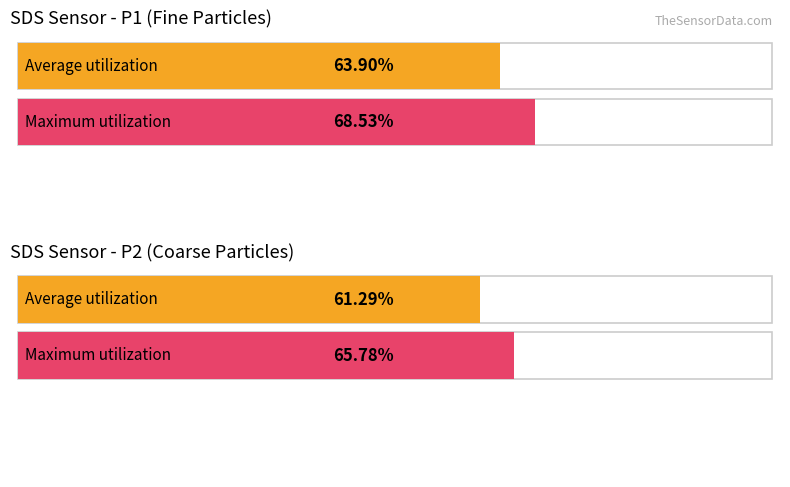

At 00:07, list the series in order from largest to smallest.

SDS_P1, SDS_P2